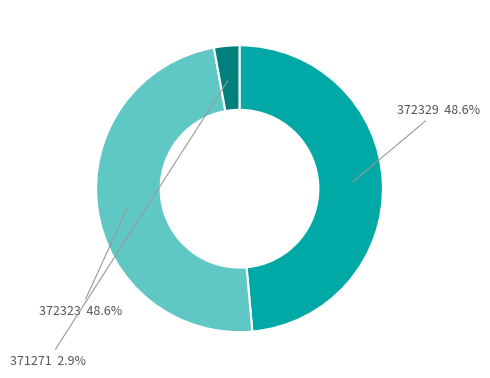

True or false: 371271 accounts for 3% of the total.

True